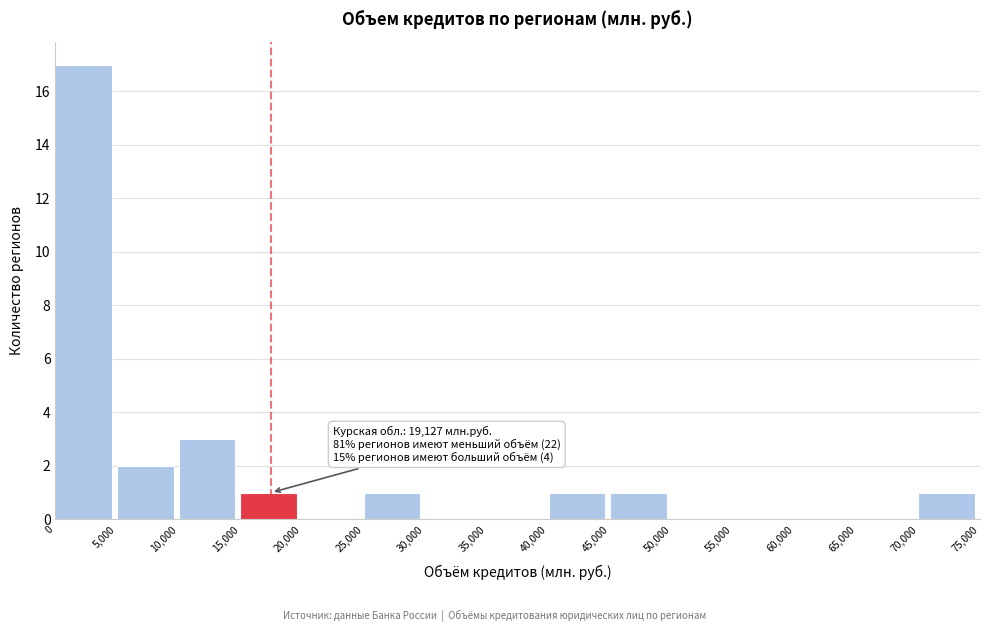

Over which range of the x-axis is the bar tallest?

0 to 5,000